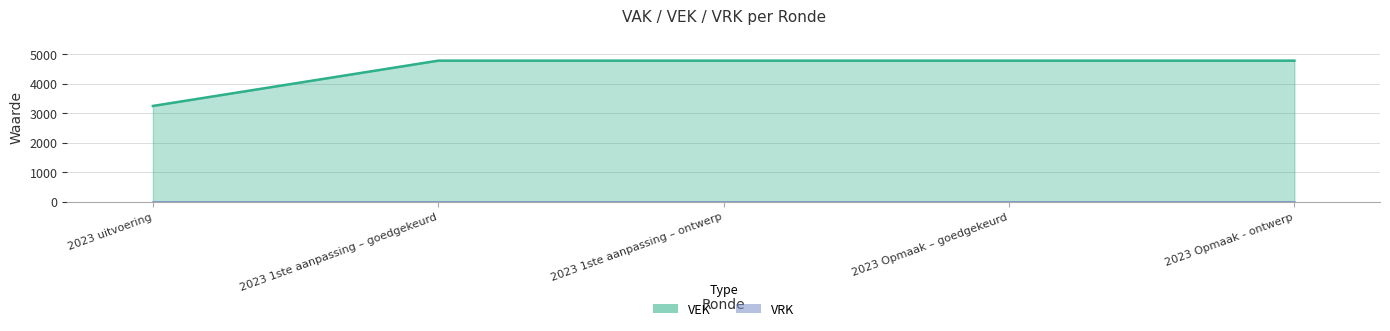

What is the label of the 4th point from the left?

2023 Opmaak – goedgekeurd